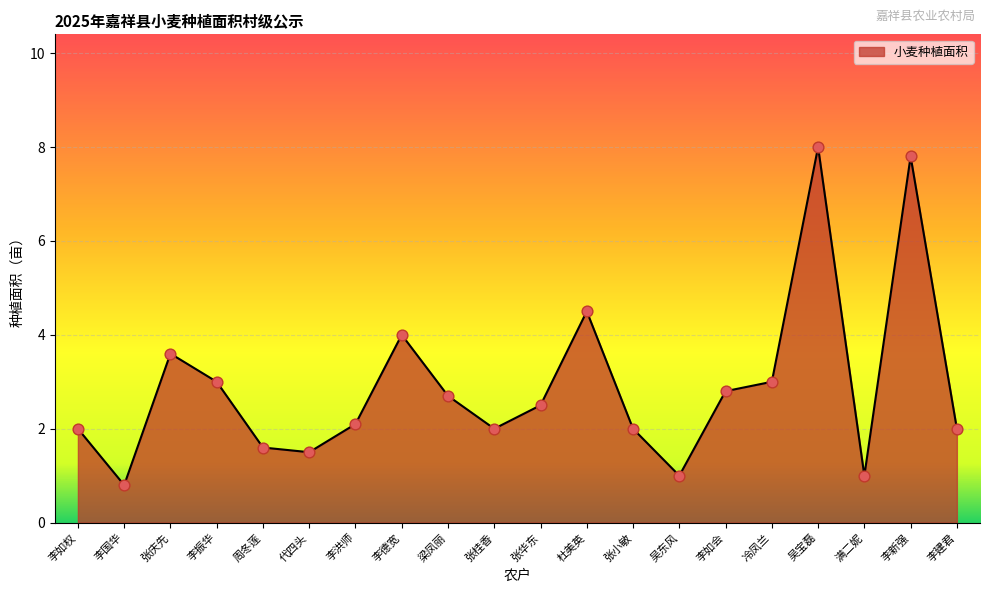

What is the ratio of the value at 李新强 to the value at 张桂香?

3.9